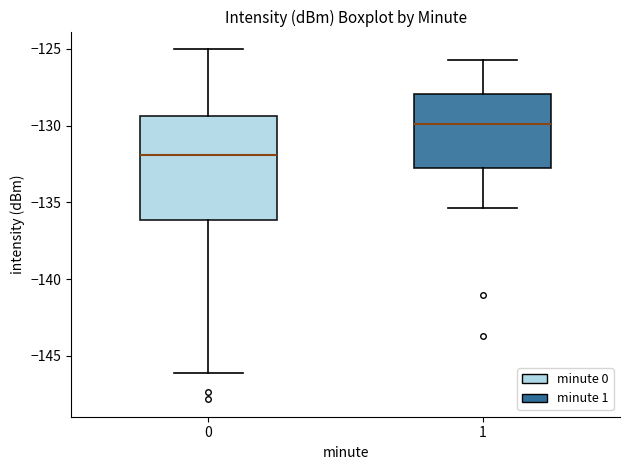

Which box is the tallest, from its lower edge to its upper edge?

0